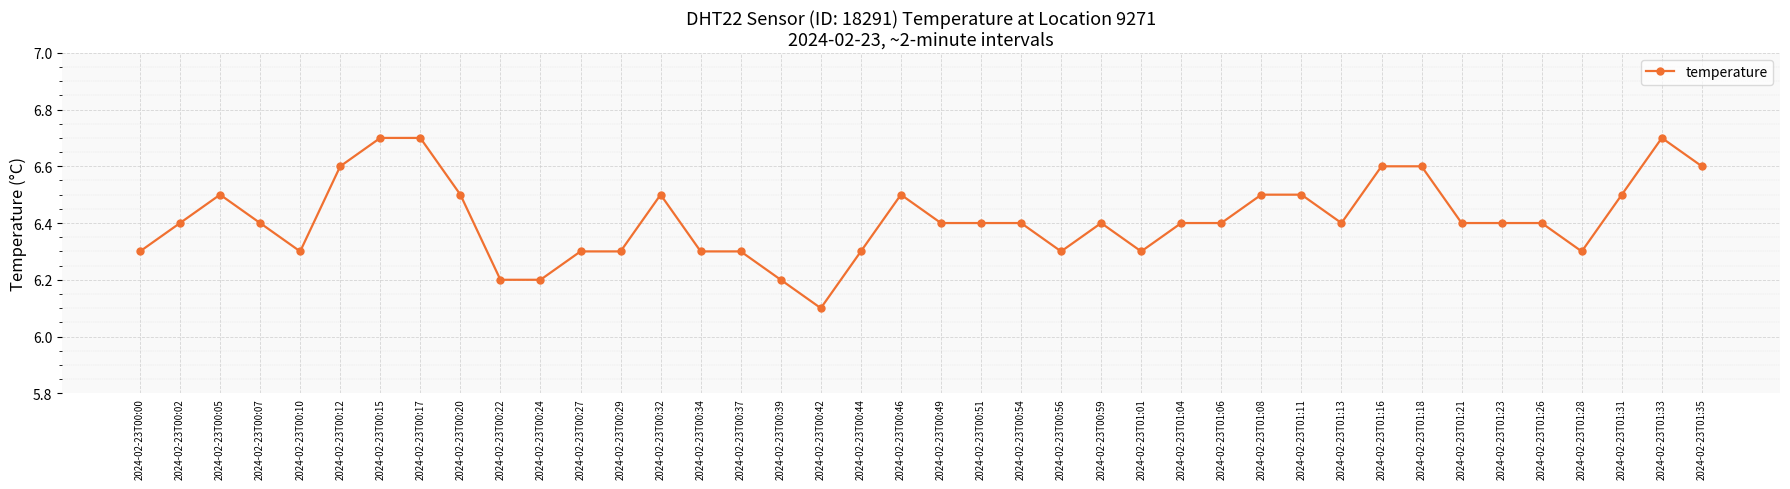

Is it true that the value at 2024-02-23T00:59 is 6.4?

True